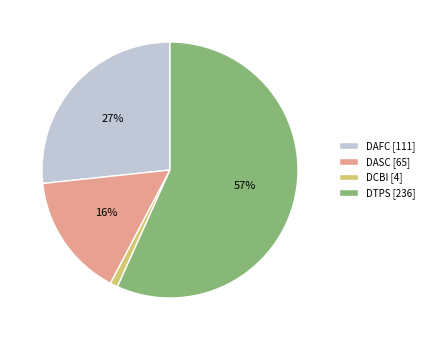

What percentage is the DASC [65] slice, to the nearest percent?

16%